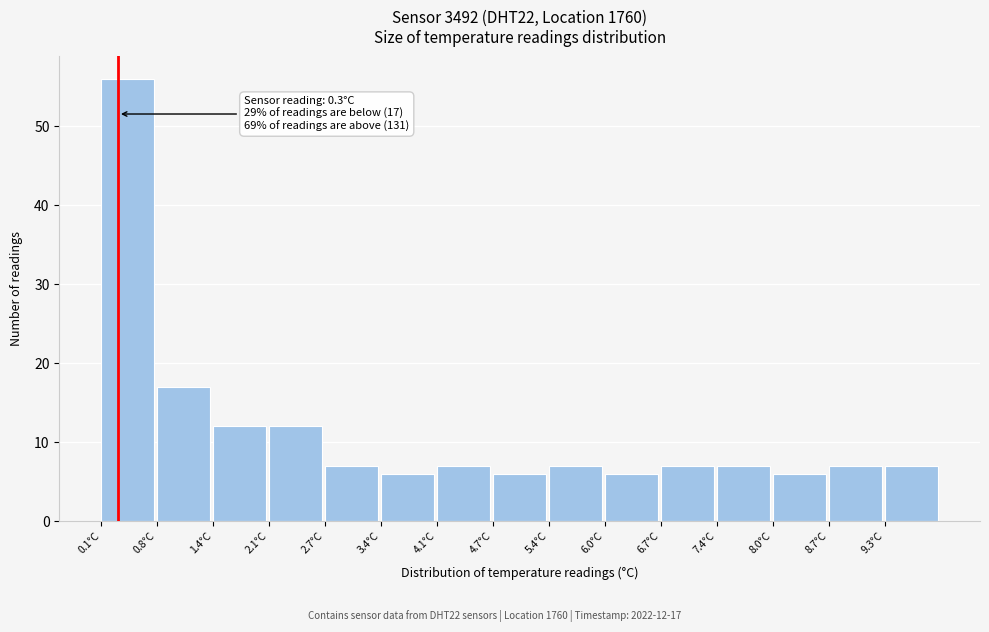

Over which range of the x-axis is the bar tallest?

0.10 to 0.76